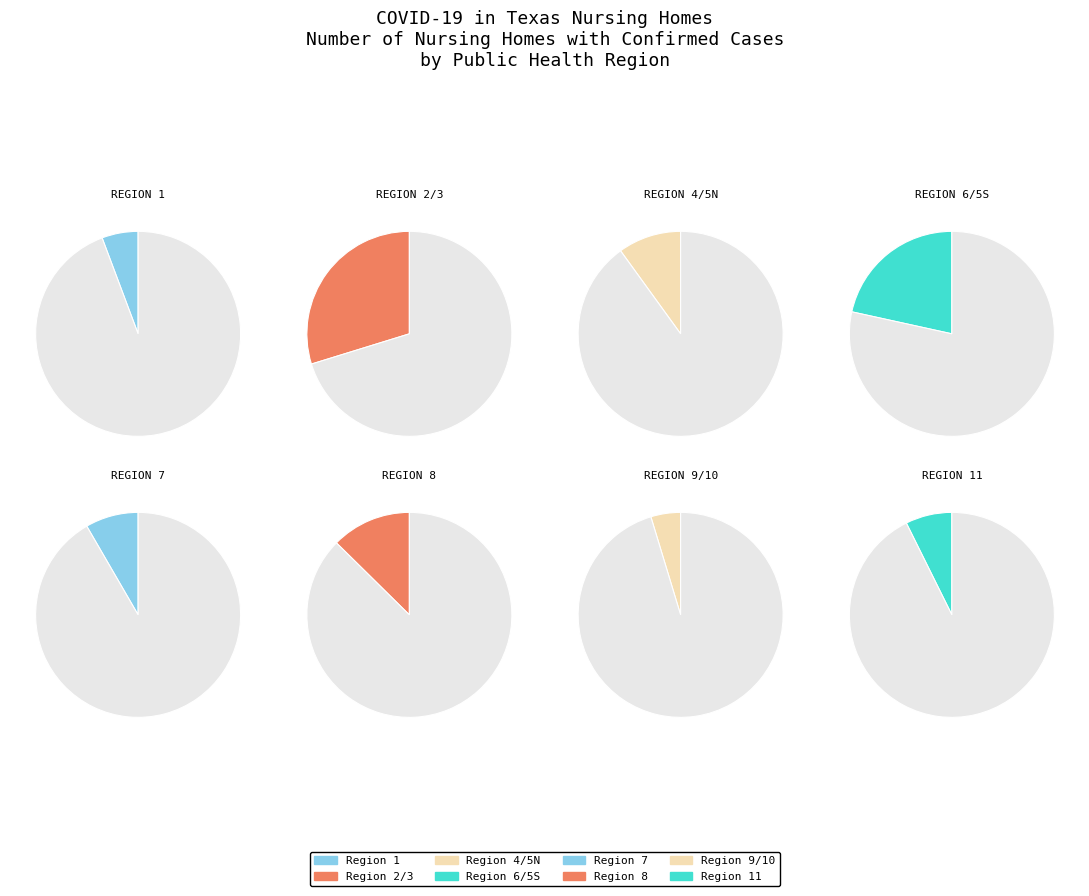

Is it true that 9/10 is 1% of the pie?

False